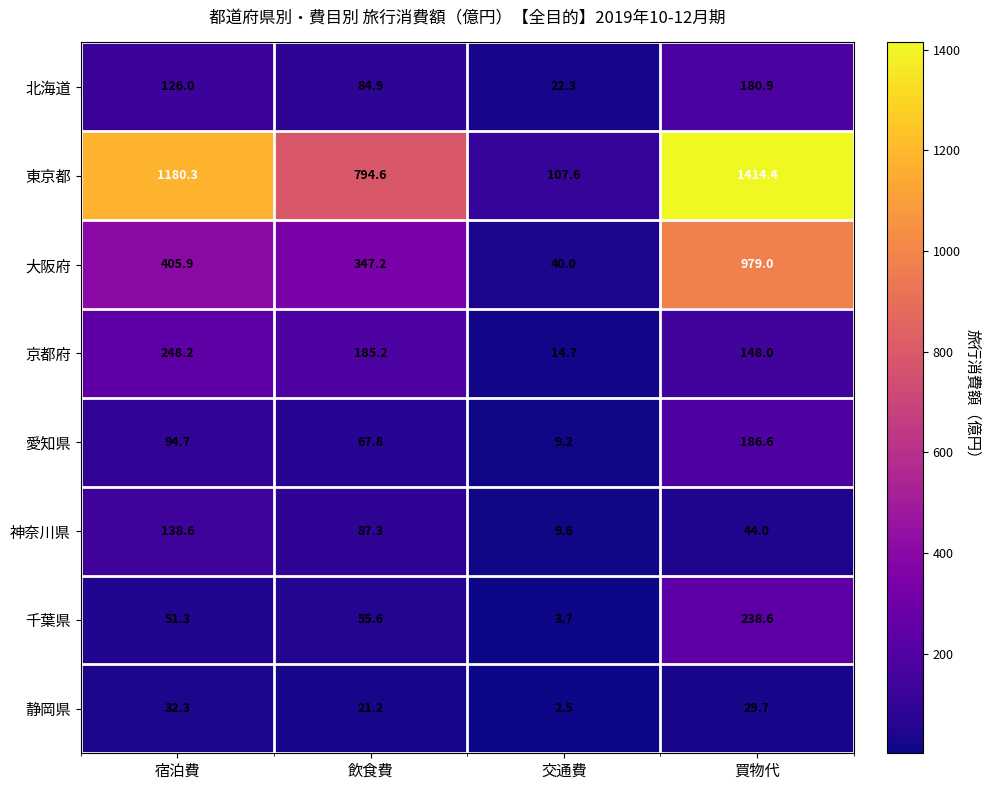

What is the difference between the 北海道 values at 飲食費 and 買物代?

96.0